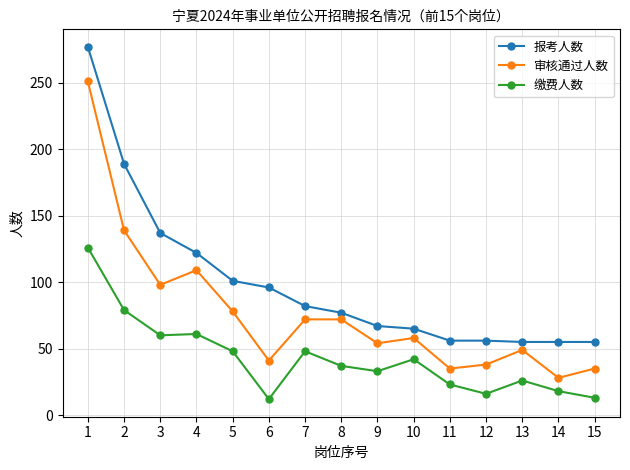

List the series in order of their peak value, highest first.

报考人数, 审核通过人数, 缴费人数